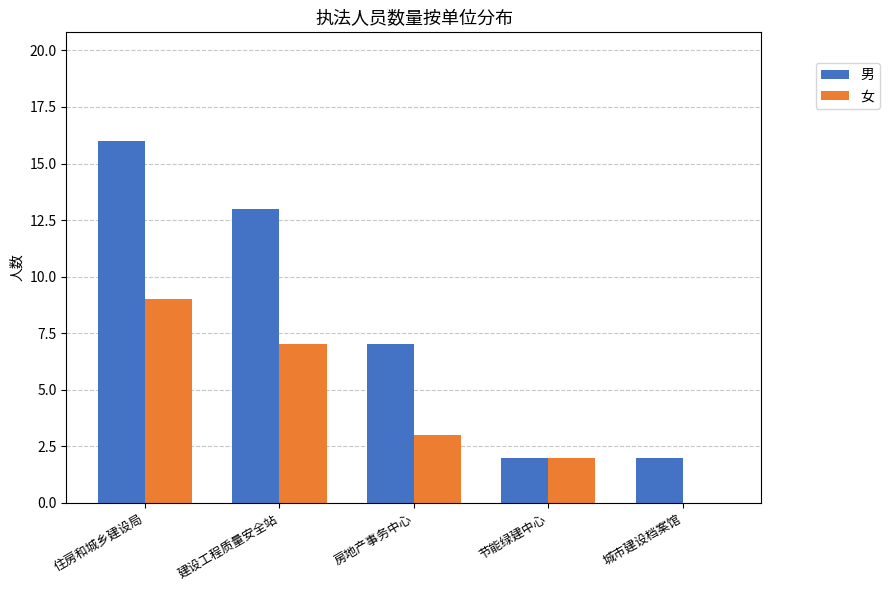

Count the number of categories in the chart.

5